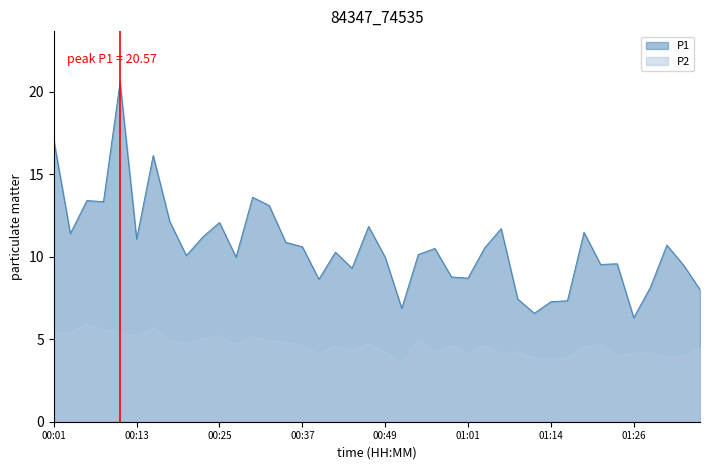

What is the value of the P1 point at the 4th from the left?

13.3